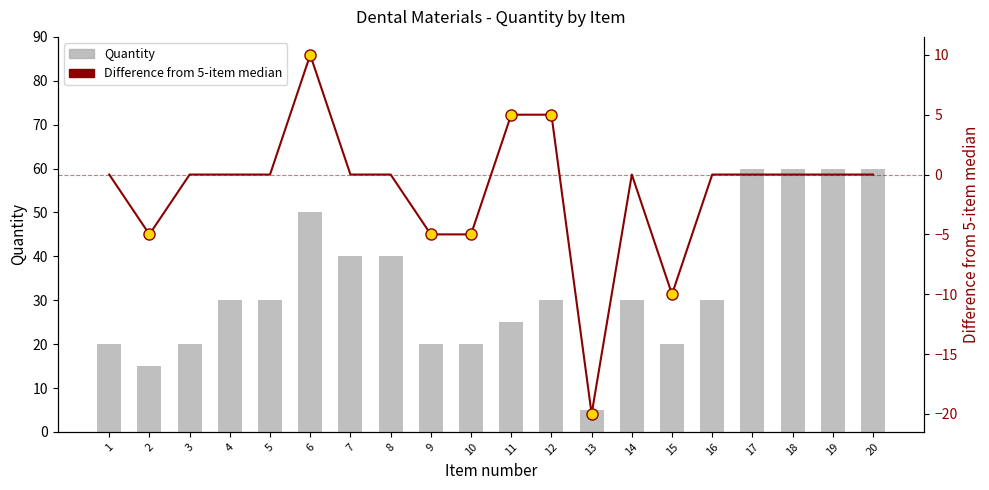

Rank the series by their maximum value, from lowest to highest.

Difference from 5-item median, Quantity